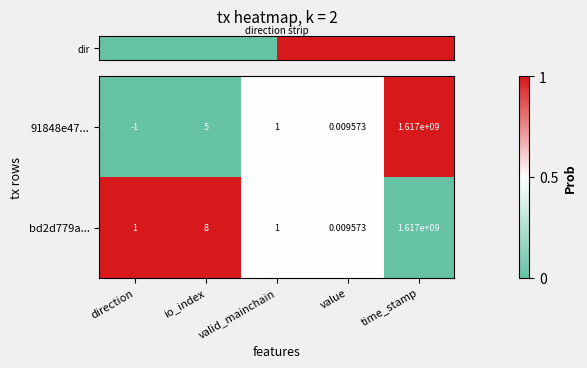

Which category has the lowest value in the 91848e47... series?

direction